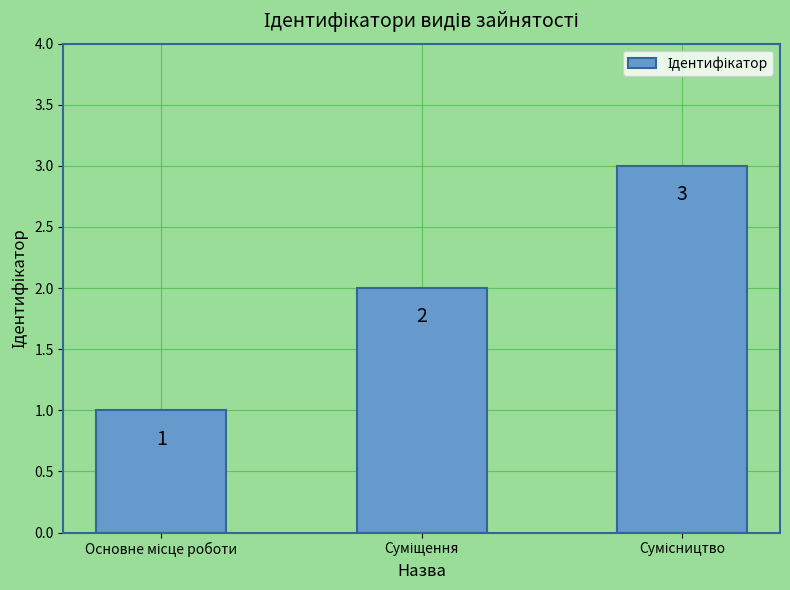

How many categories are shown in the chart?

3